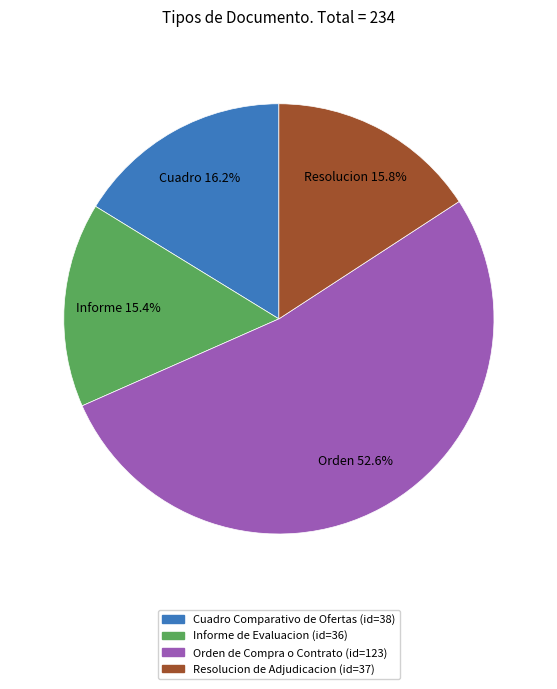

Is the sum of Orden de Compra o Contrato and Resolucion de Adjudicacion greater than half?

Yes